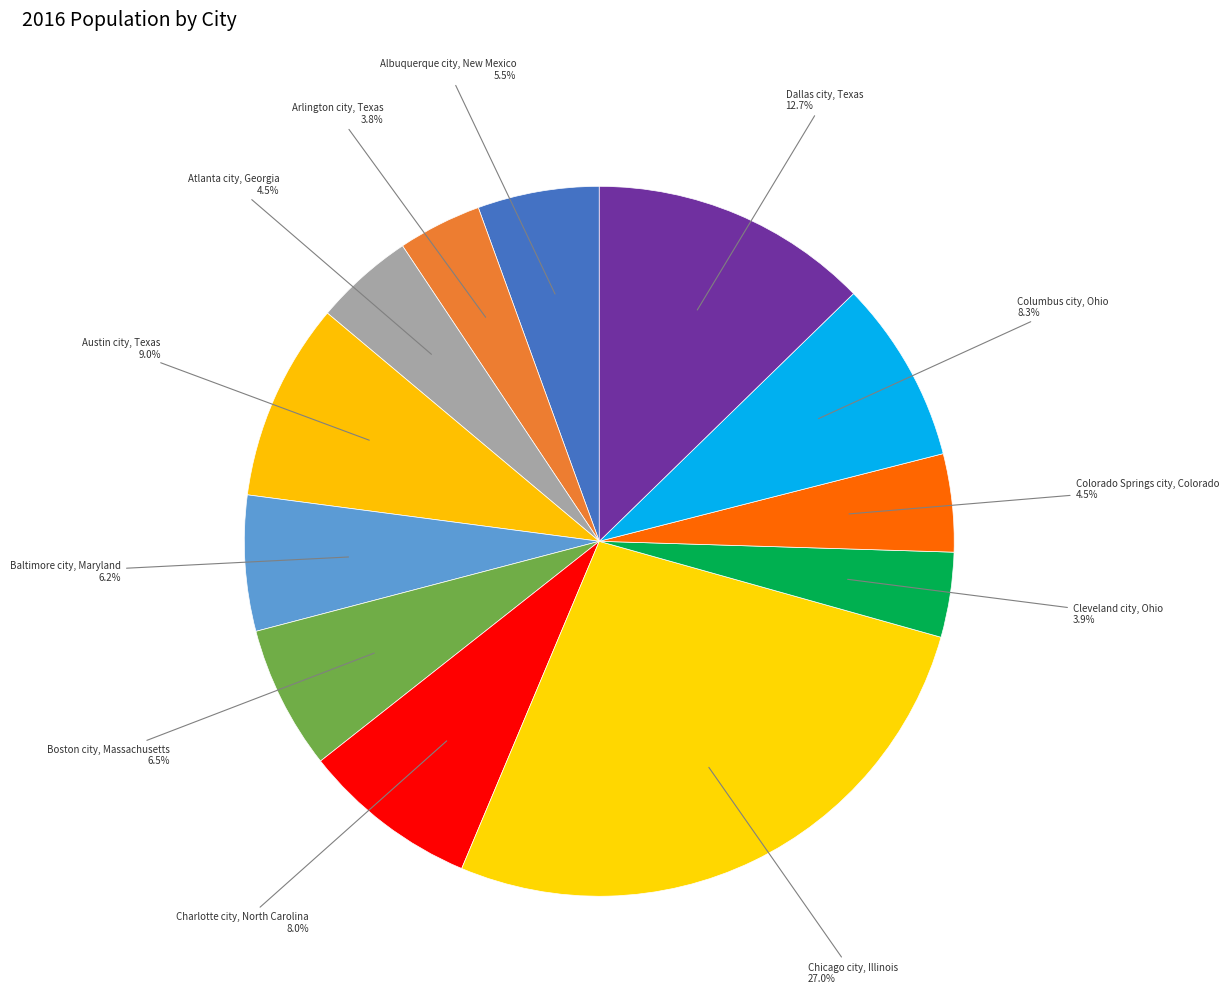

How many slices are in this pie chart?

12